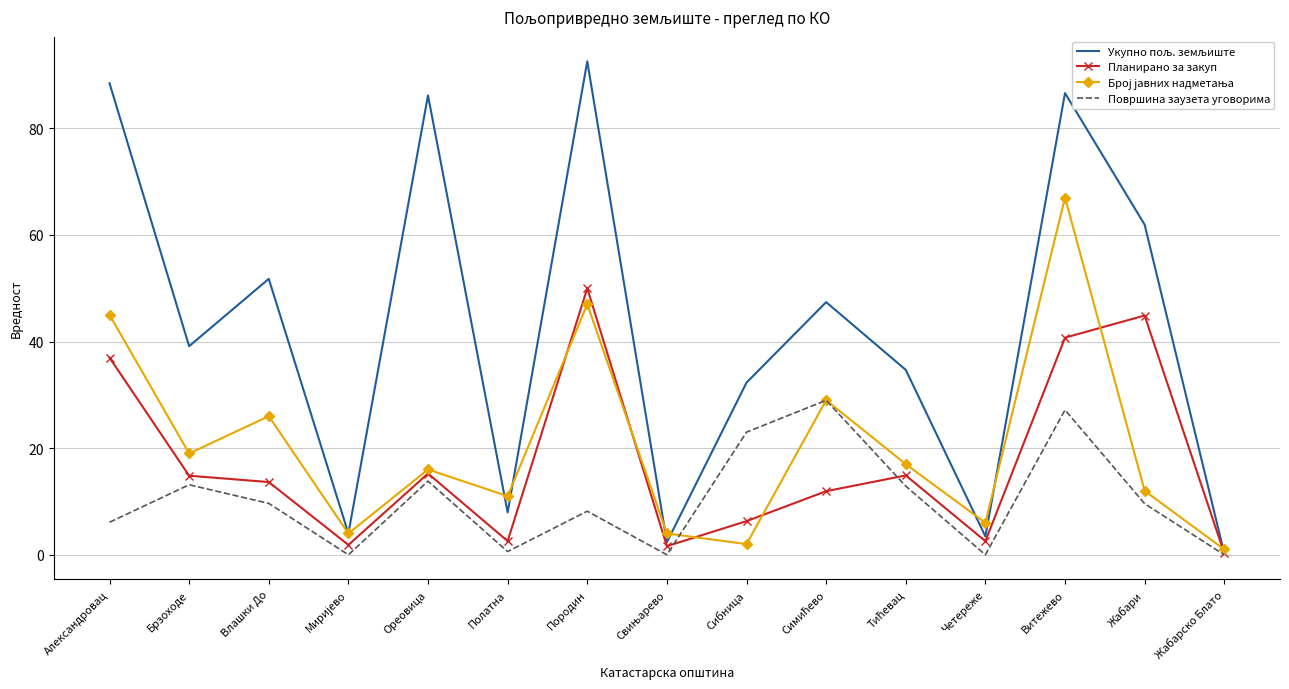

Read the Планирано за закуп value at Брзоходе.

14.8